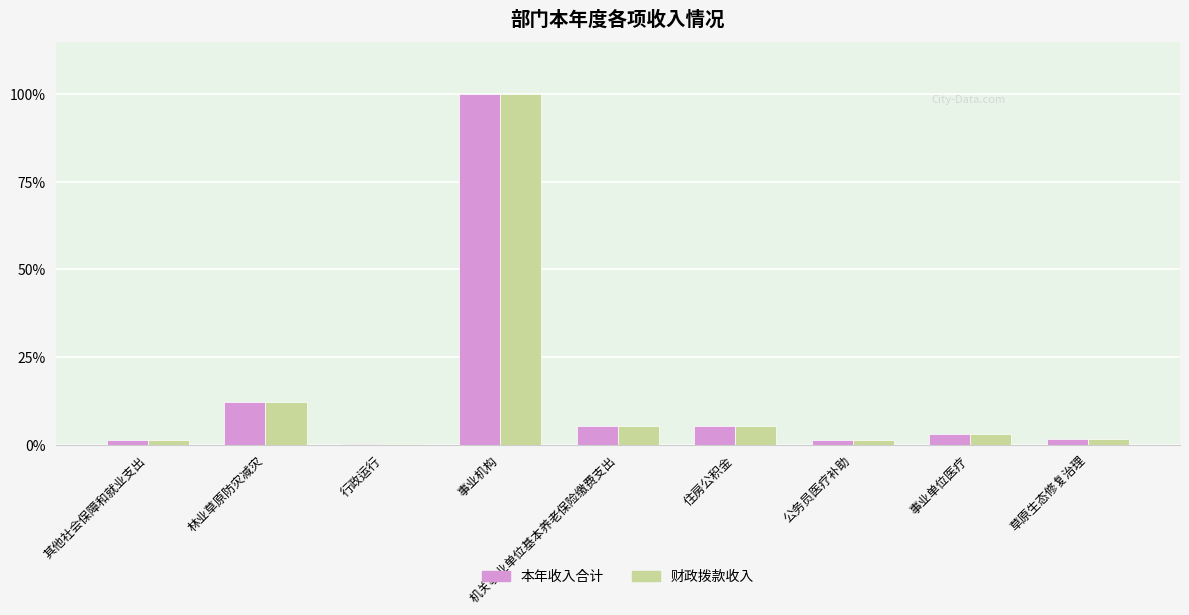

What is the total value across all series at 事业机构?

200.0